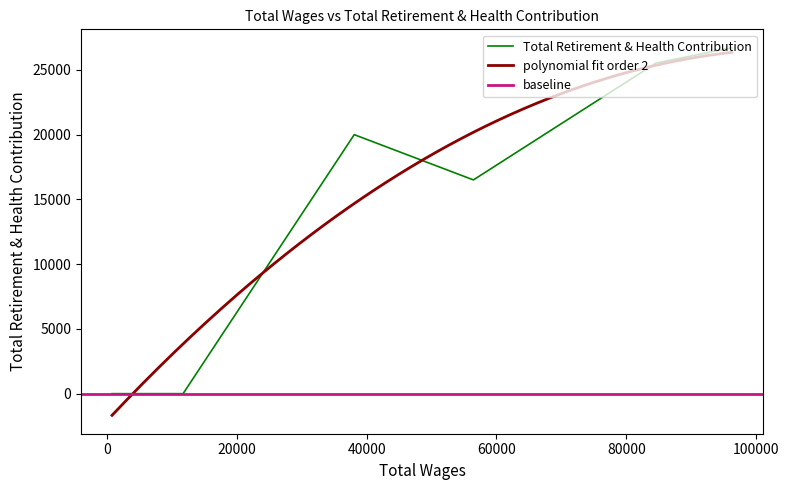

What is the highest value of the Total Retirement & Health Contribution series?

26716